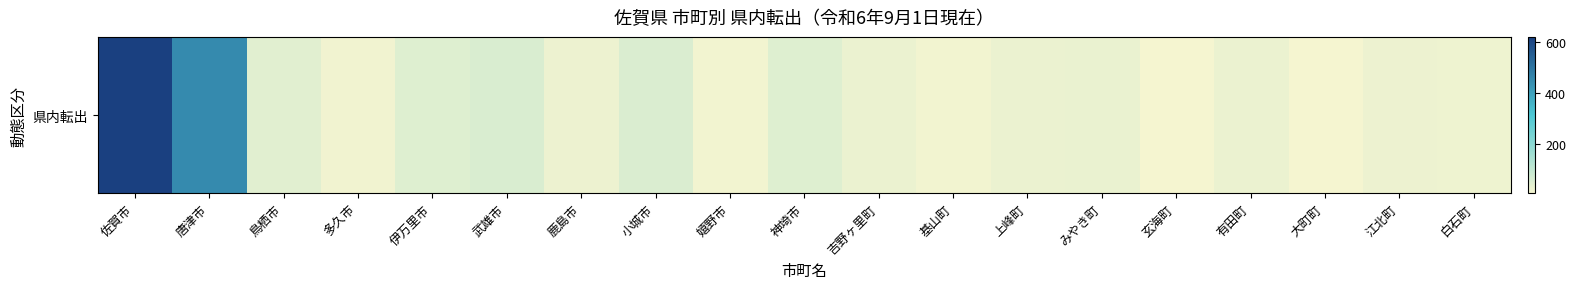

What is the sum of all values?

1523